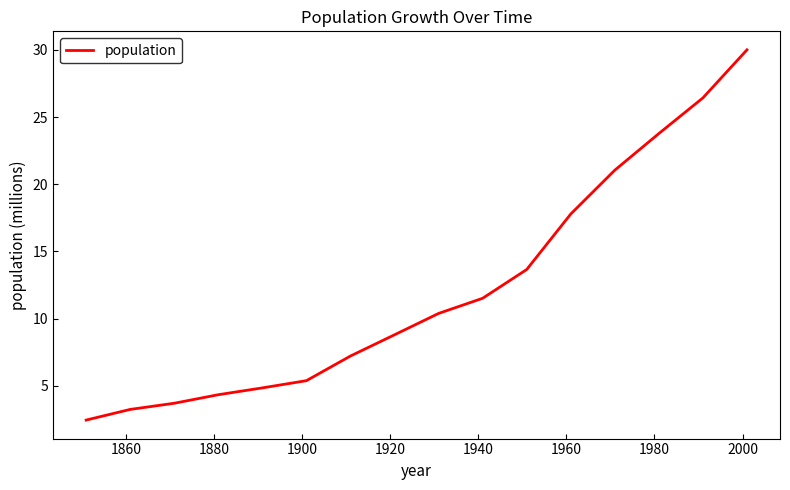

Does the chart have visible grid lines?

No